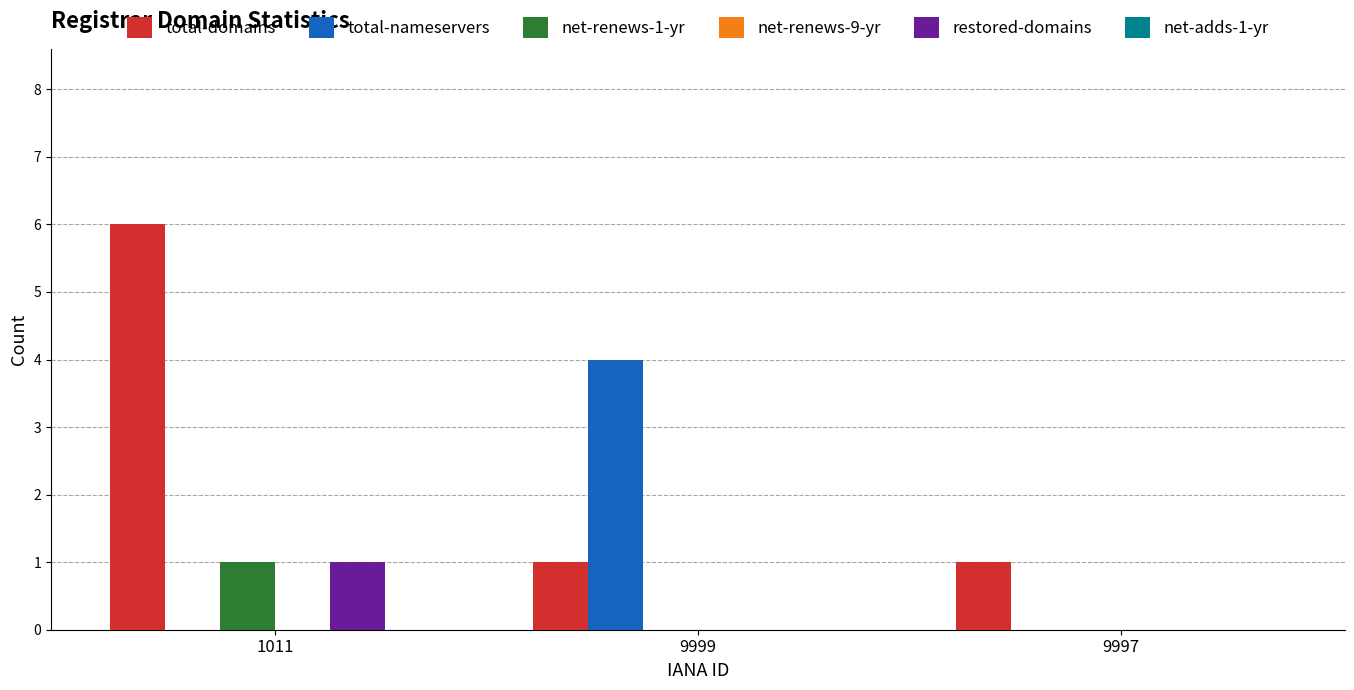

At which category does the chart reach its peak across all series?

1011